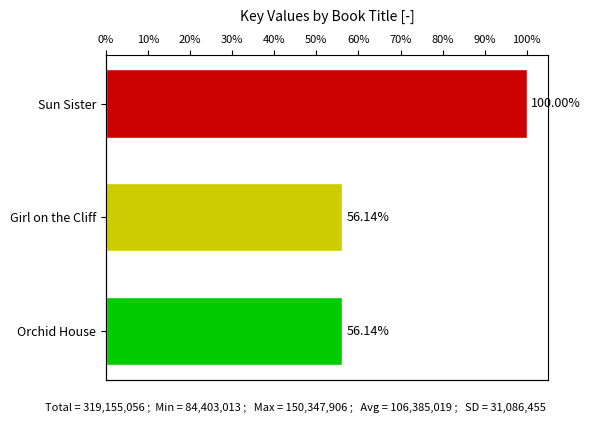

List the labels in order of value, largest first.

Sun Sister, Girl on the Cliff, Orchid House